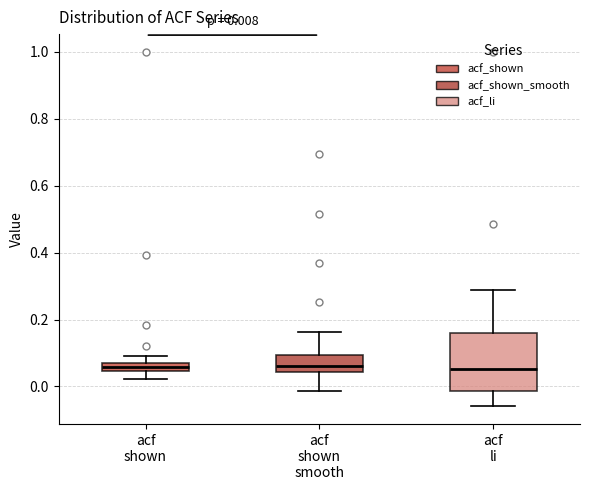

Comparing the boxes themselves (not the whiskers), which one is the tallest?

acf li